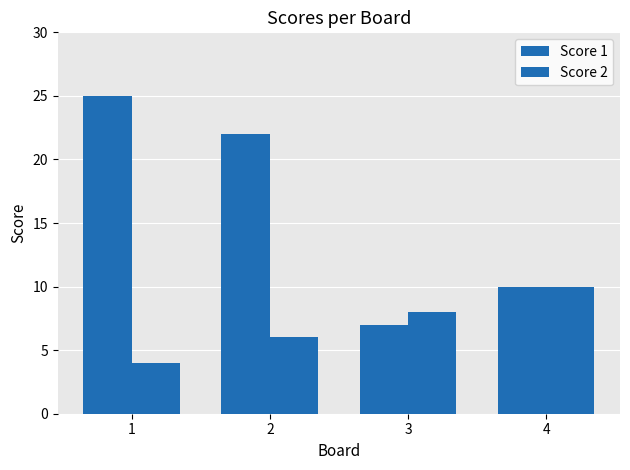

How many values in the Score 2 series are below 8?

2